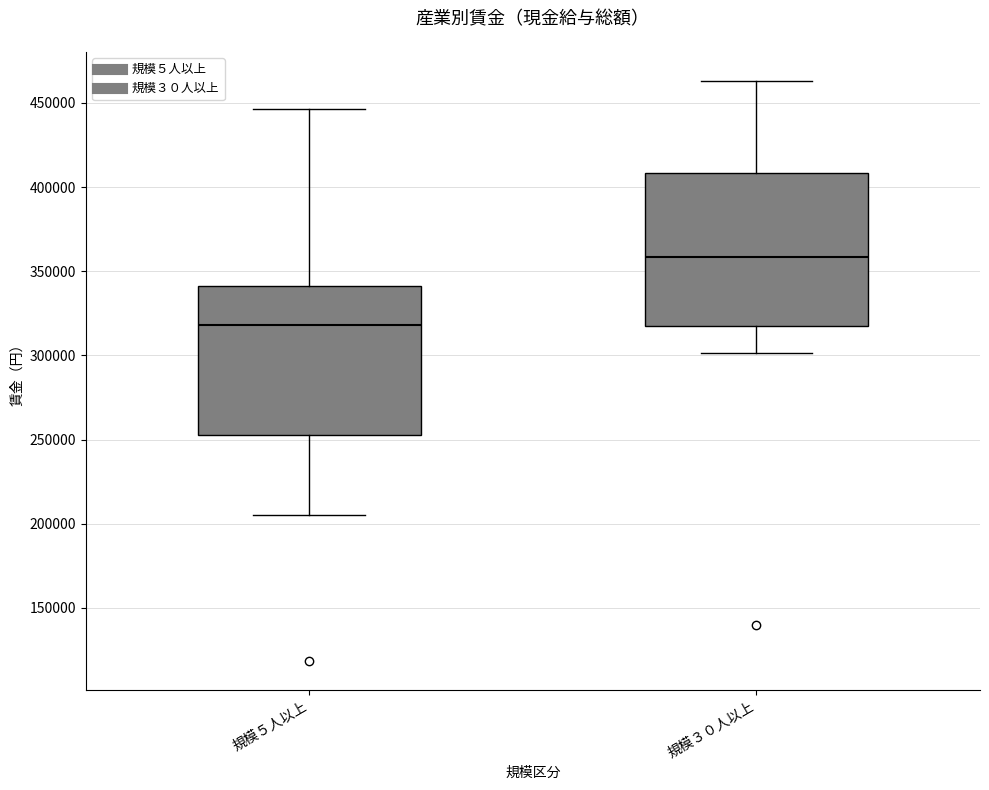

Reading left to right, read every box against the y-axis: the position of its median line, the range the box covers, and the ends of its whiskers. The values are not printed on the chart, so give them approximately, as read against the axis.

規模５人以上: median 320000, box 255000 to 340000, whiskers 205000 to 445000
規模３０人以上: median 360000, box 320000 to 410000, whiskers 300000 to 465000